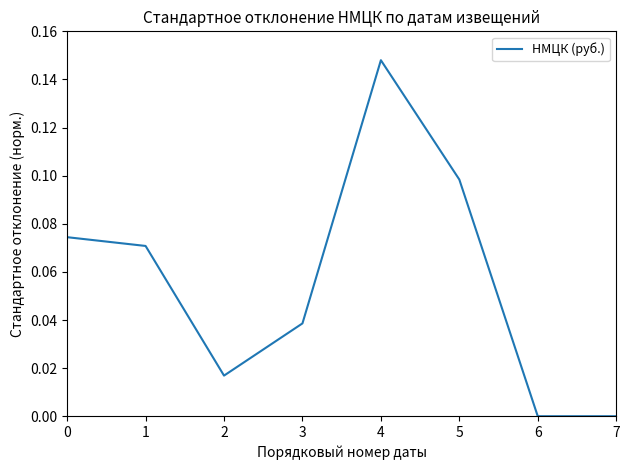

True or false: the data shows 0.0 at 3.

True